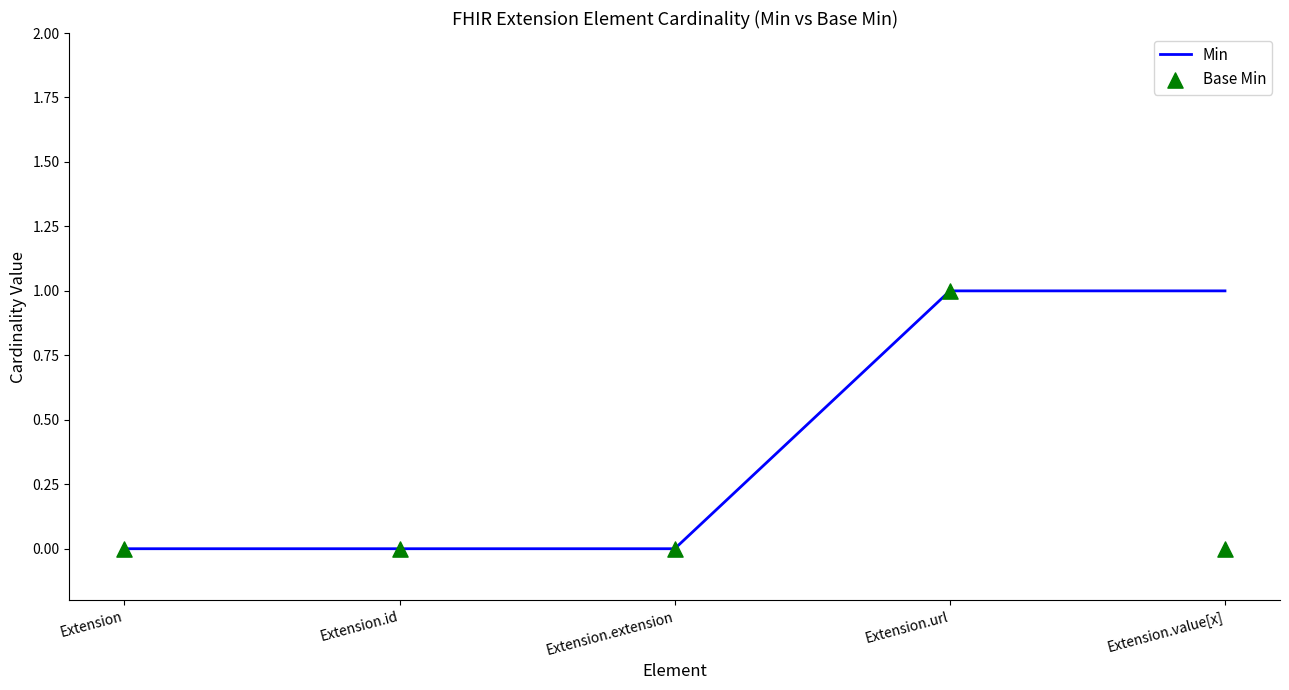

At which category is the sum across all series the highest?

Extension.url